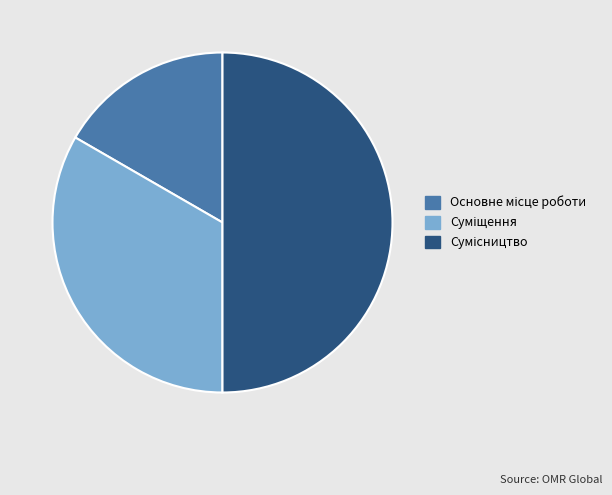

How many slices are in this pie chart?

3